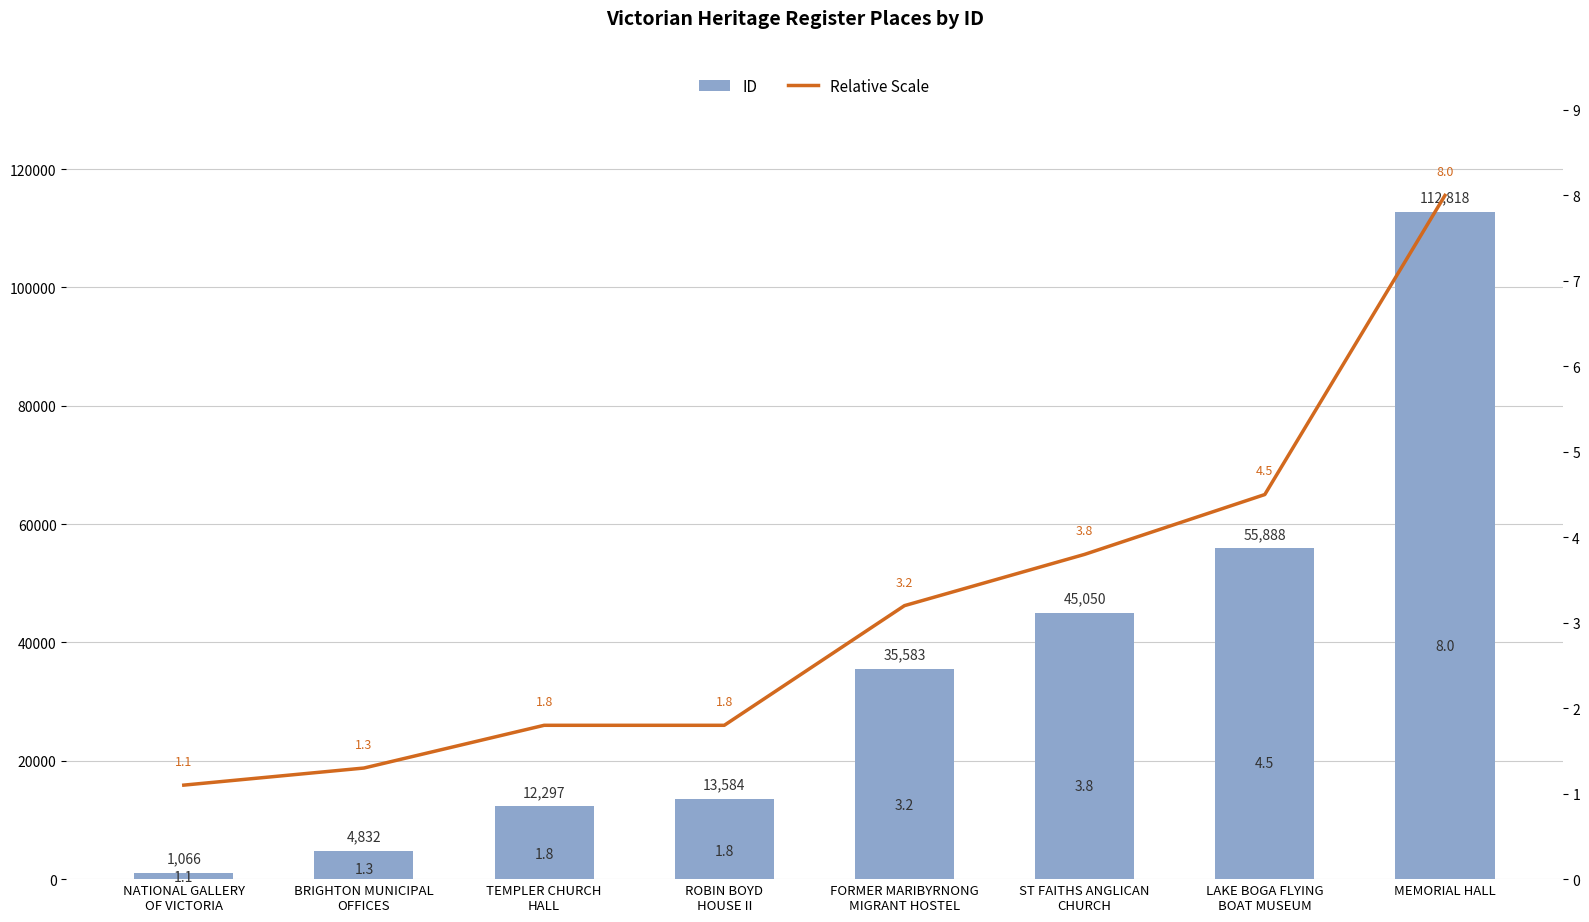

List the series in order of their peak value, lowest first.

Relative Scale, ID